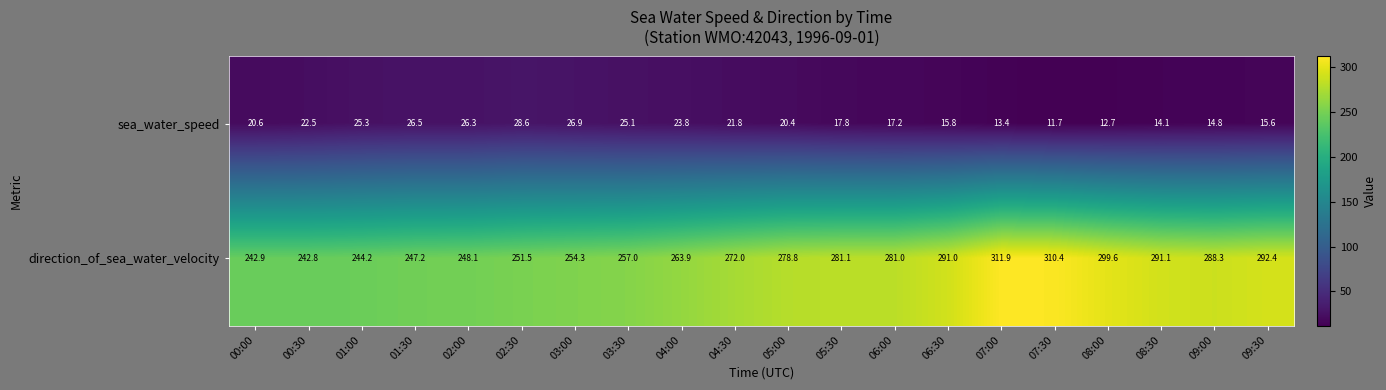

The sea_water_speed series shows 38.9 at 01:30. True or false?

False